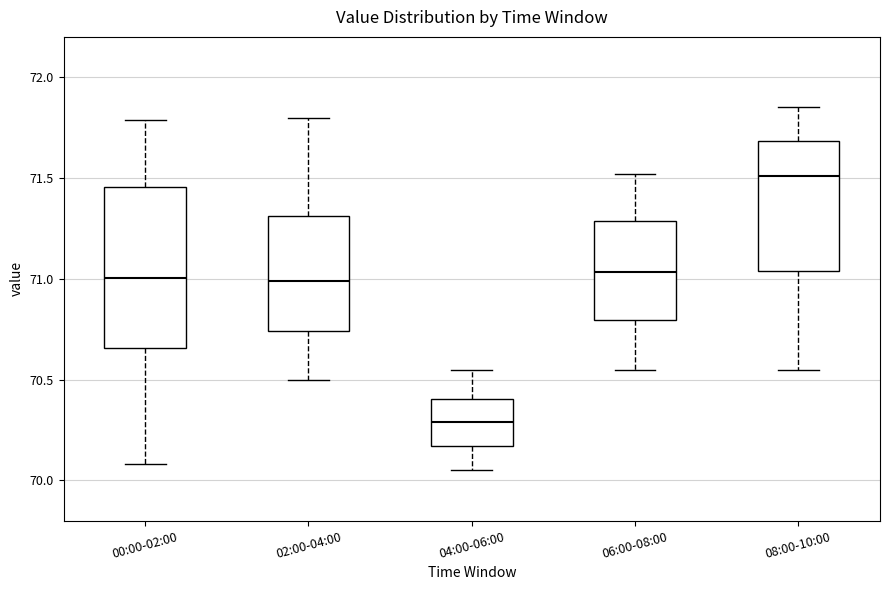

Which box is the tallest, from its lower edge to its upper edge?

00:00-02:00